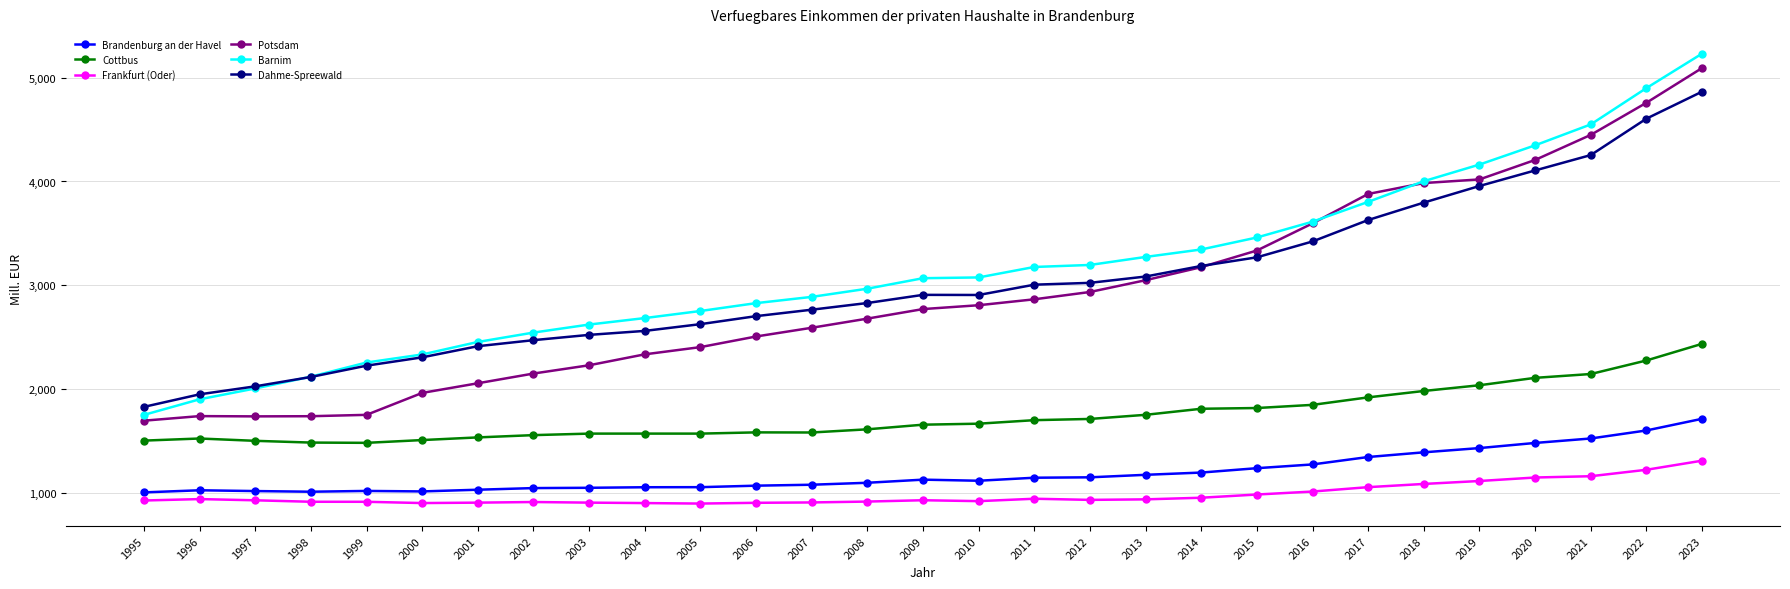

Read the Potsdam value at 2023.

5091.8